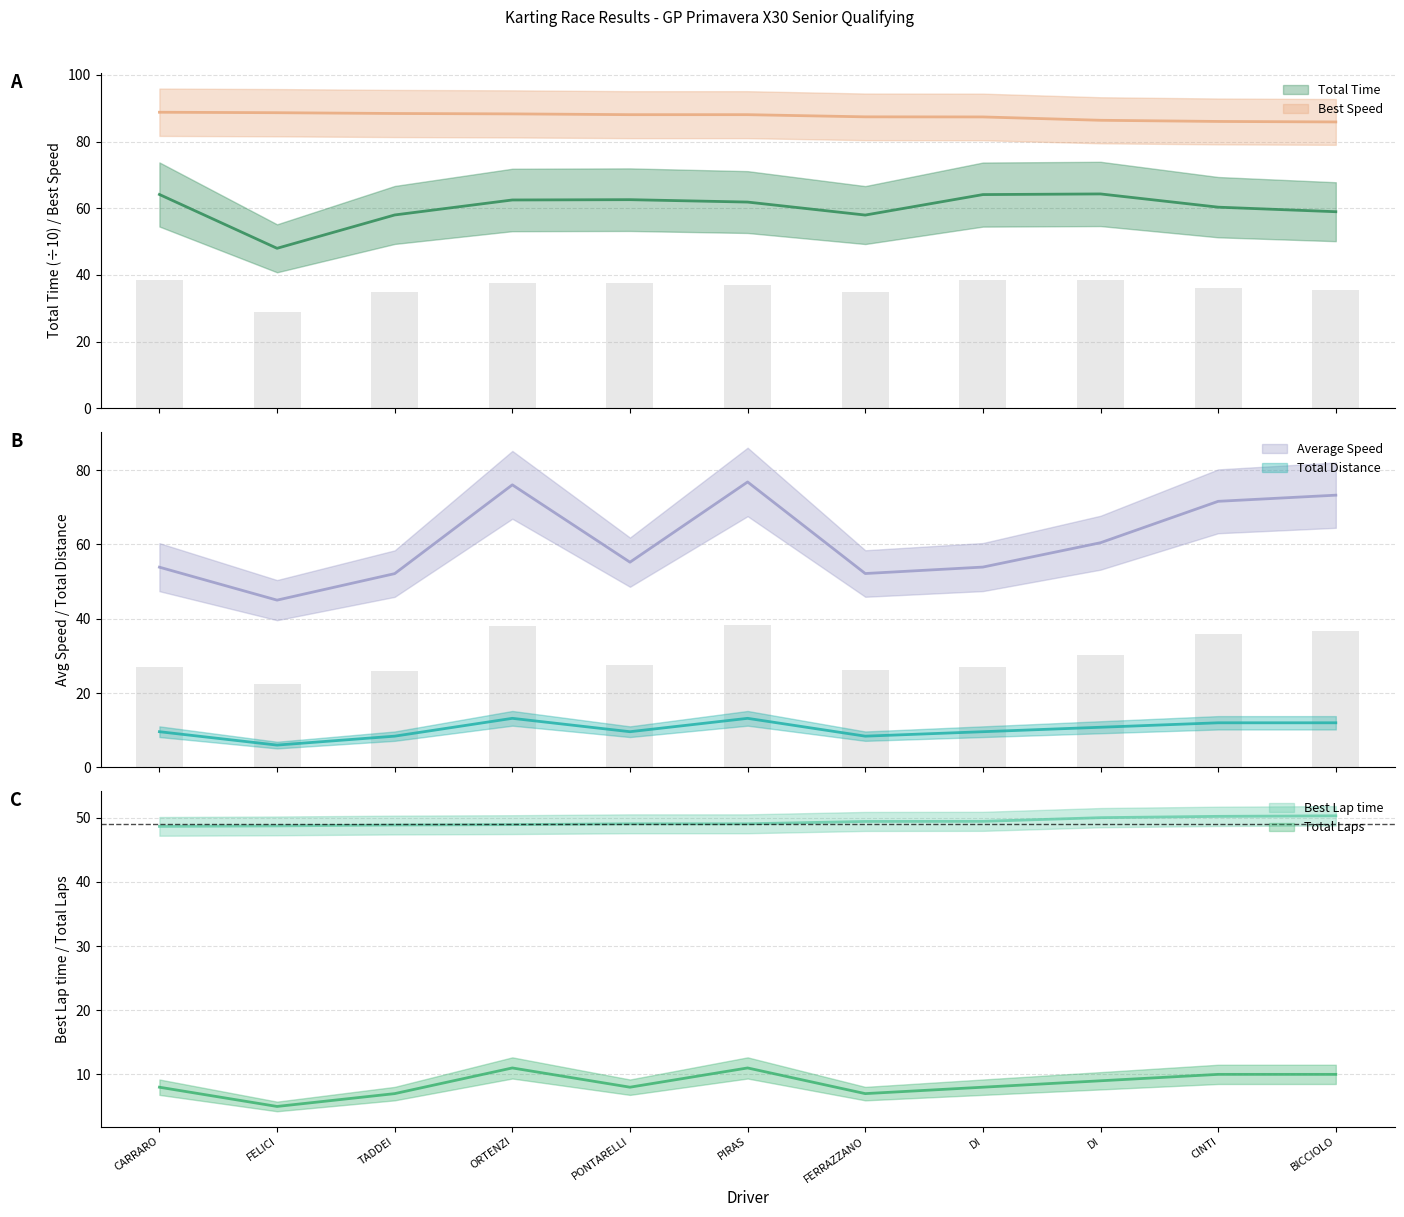

Which series changed the most between PIRAS and BICCIOLO?

Average Speed